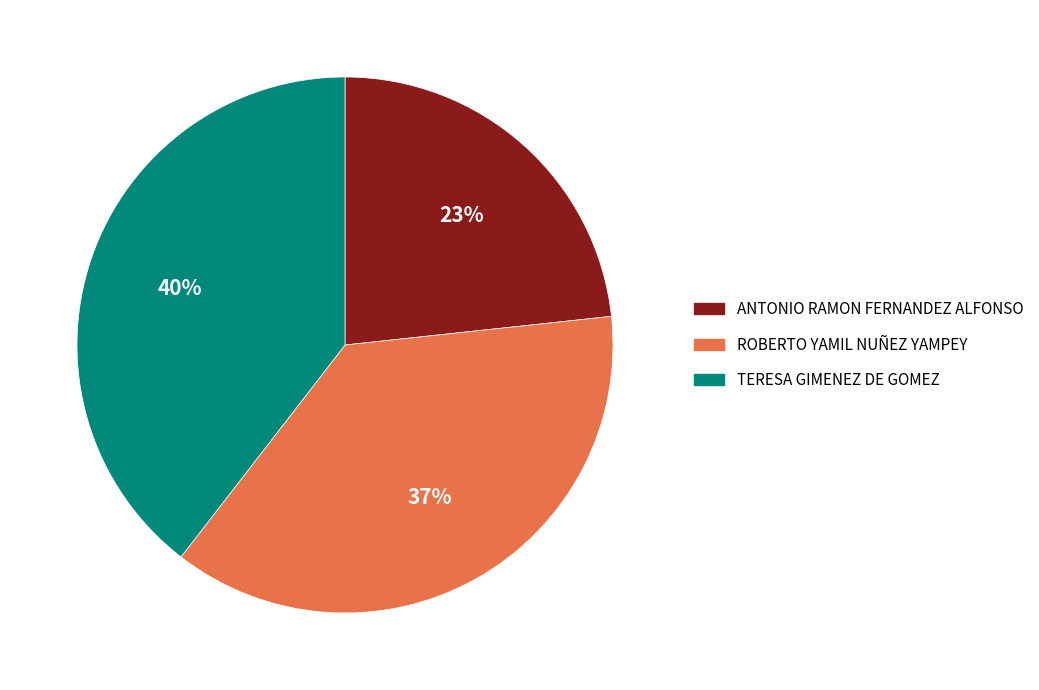

Does any single category account for the majority?

No